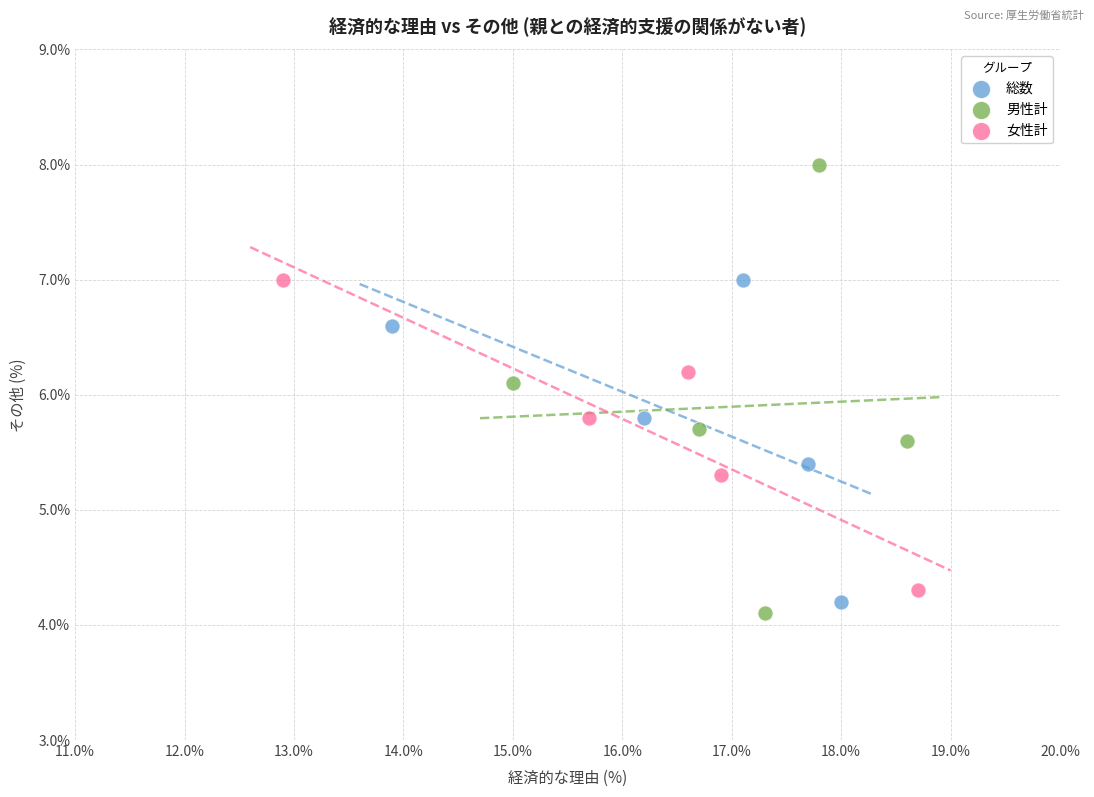

Which series contains the highest Y value?

男性計